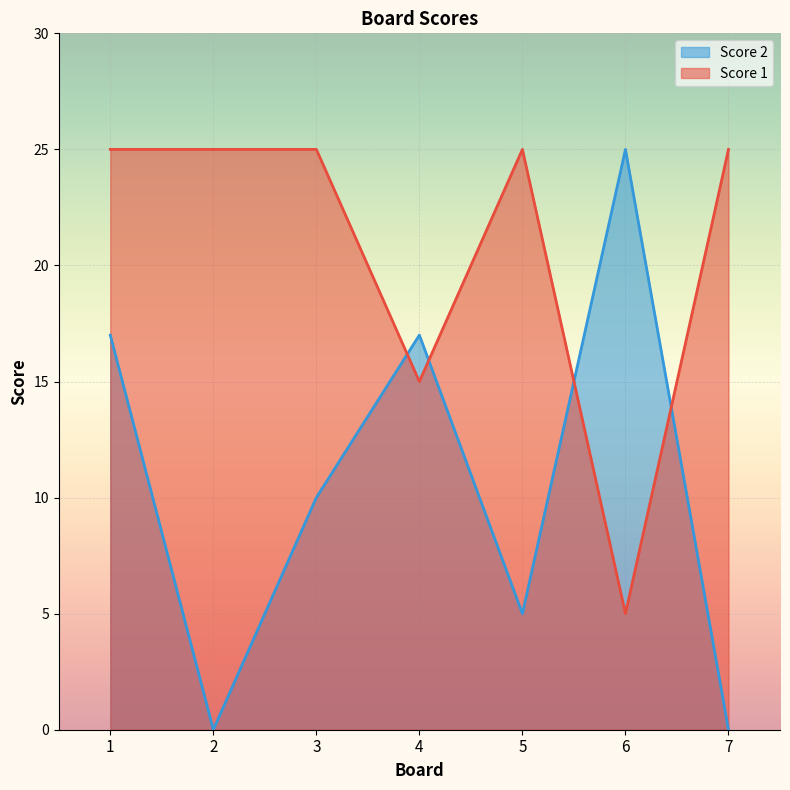

How many times do Score 1 and Score 2 cross each other?

4